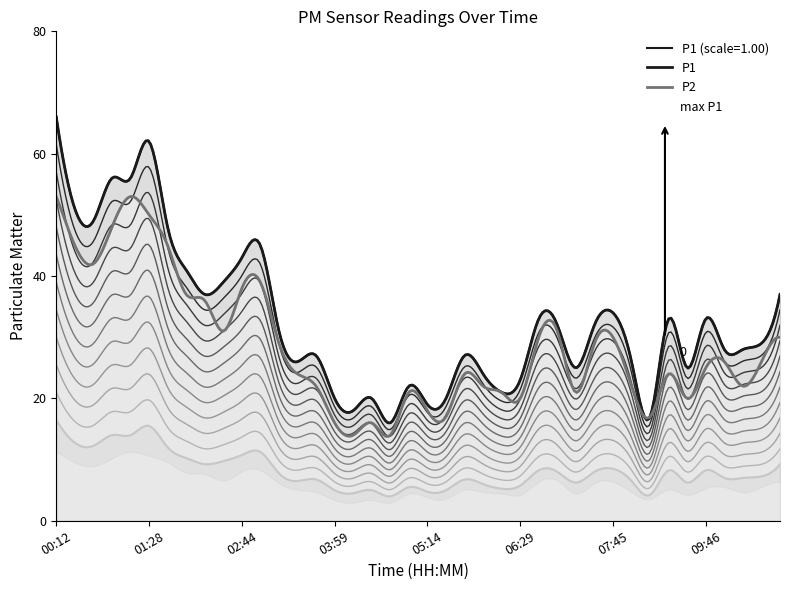

What is the sum of all P2 values?

1148